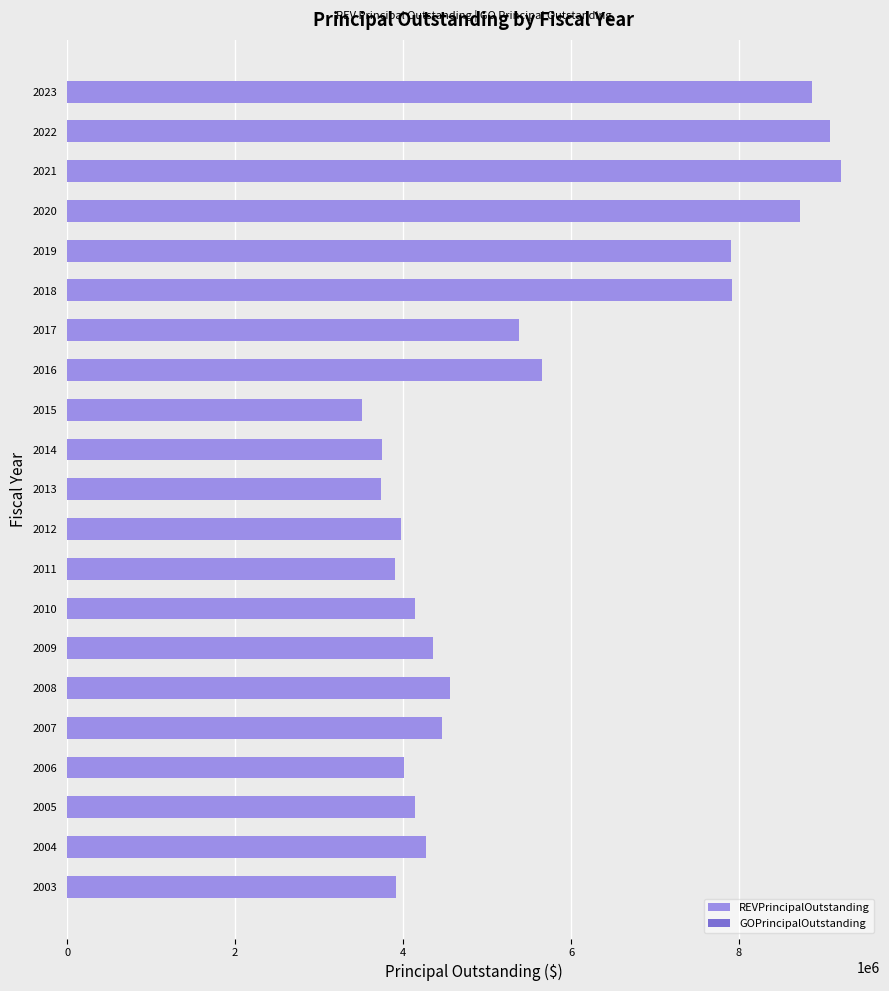

What is the maximum value shown in the chart?

9218200